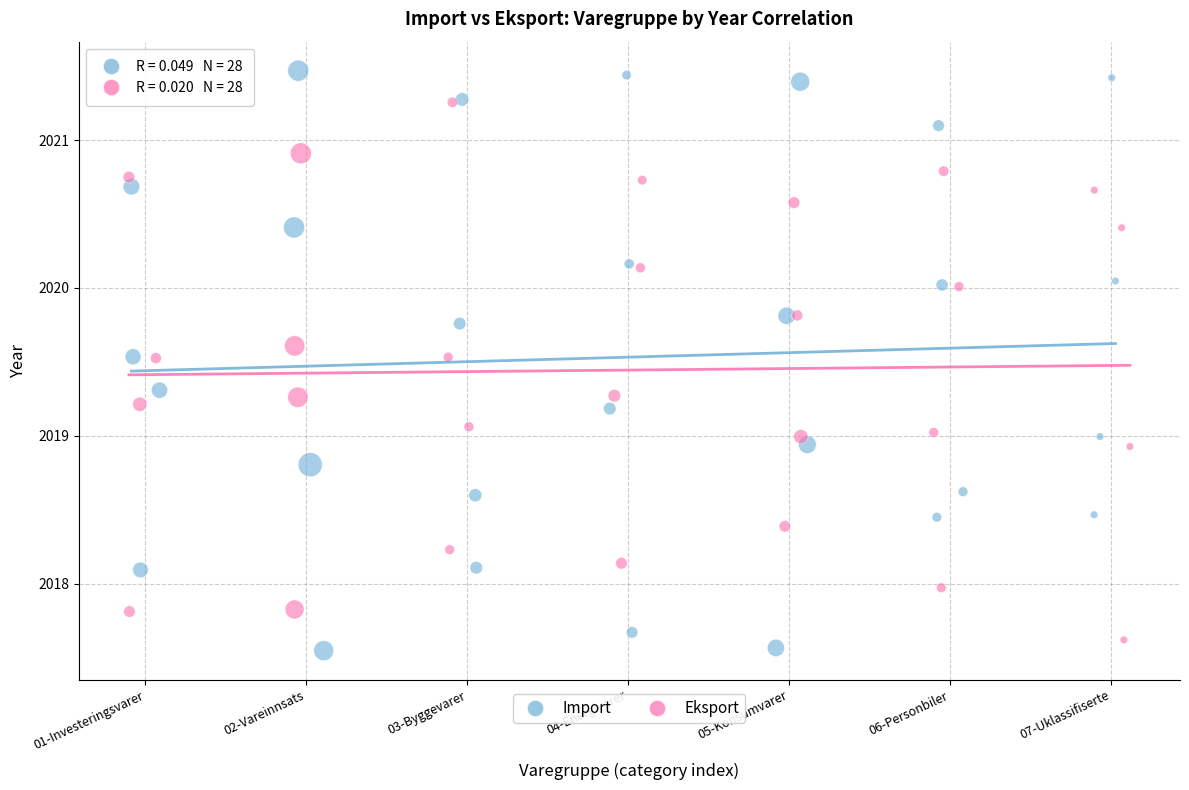

Which series has the widest spread of Y values?

Import